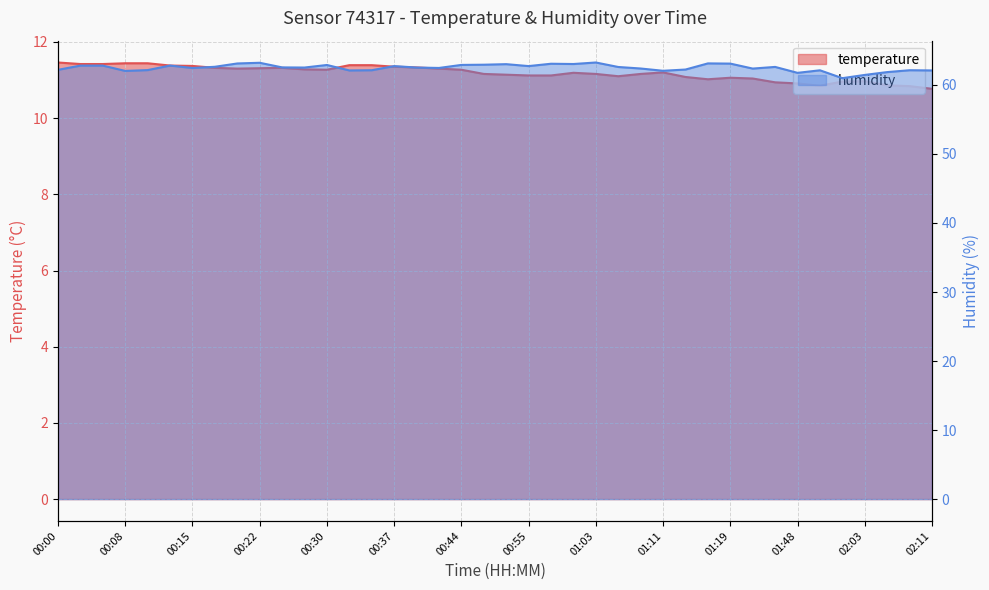

Rank the series at 00:27 from highest to lowest value.

humidity, temperature